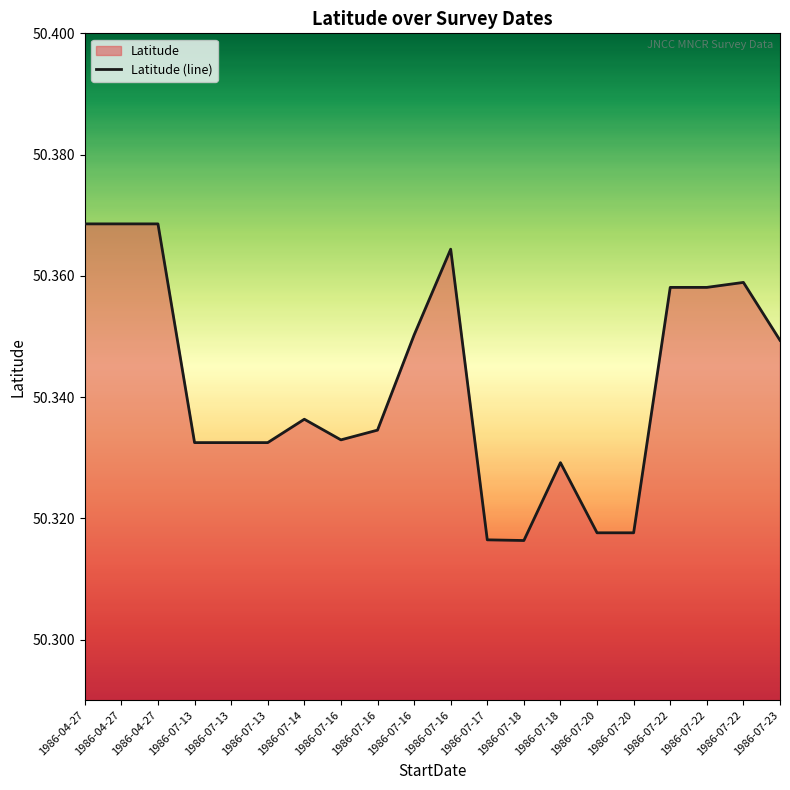

Reading left to right, transcribe all the data shown in this chart.

50.4	50.4	50.4	50.3	50.3	50.3	50.3	50.3	50.3	50.4	50.4	50.3	50.3	50.3	50.3	50.3	50.4	50.4	50.4	50.3